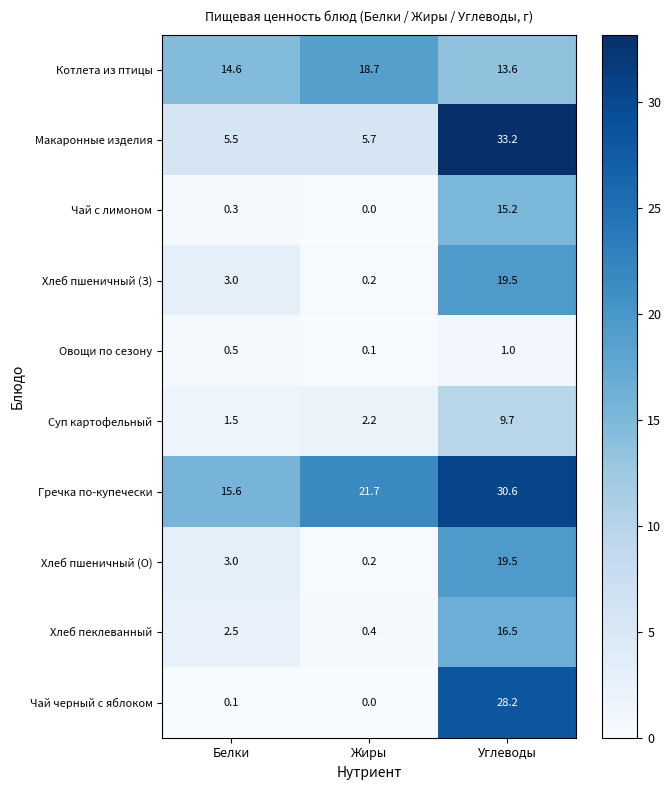

Count the number of data series in this chart.

10